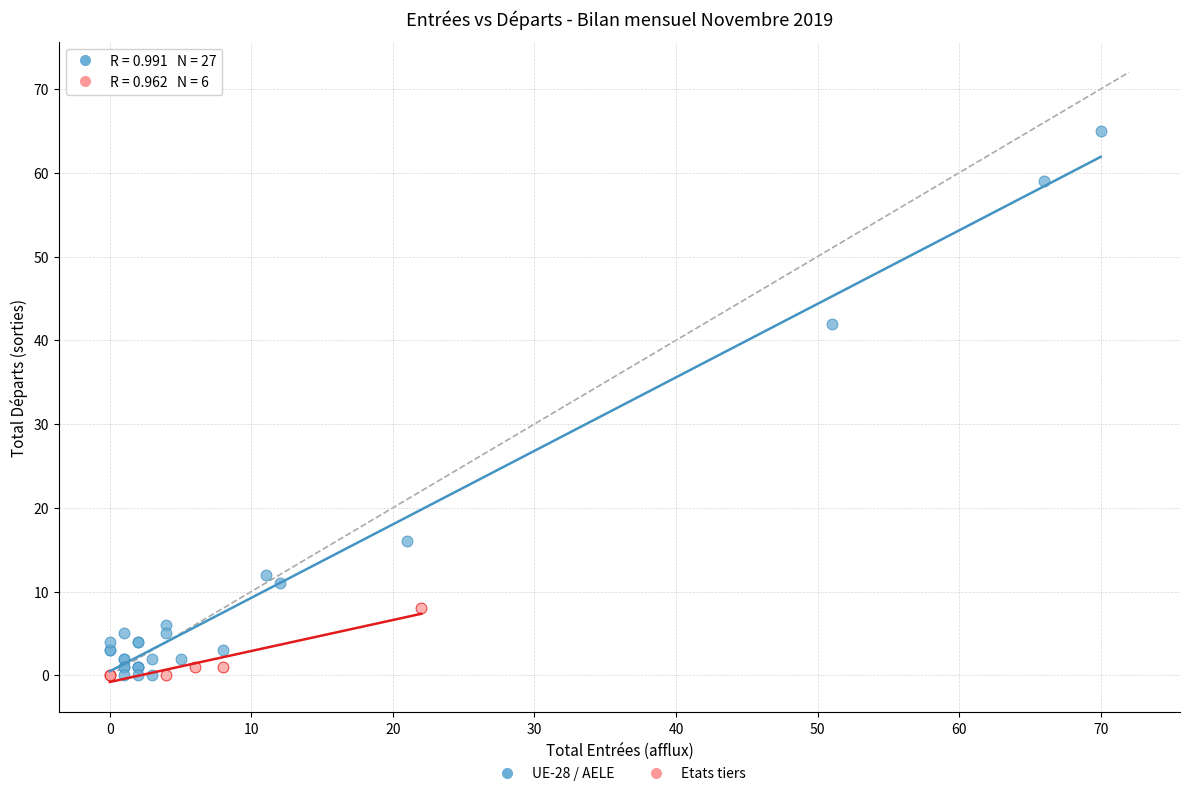

Which series contains the highest Y value?

UE-28 / AELE